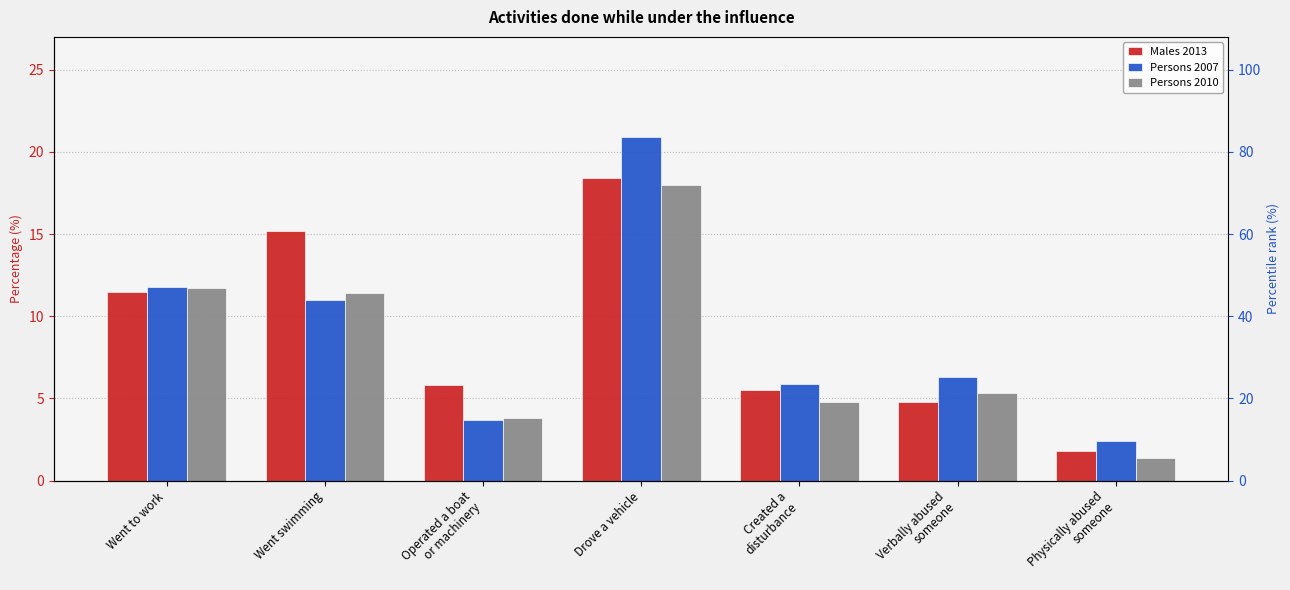

Where does the Males 2013 series first go above 5?

Went to work